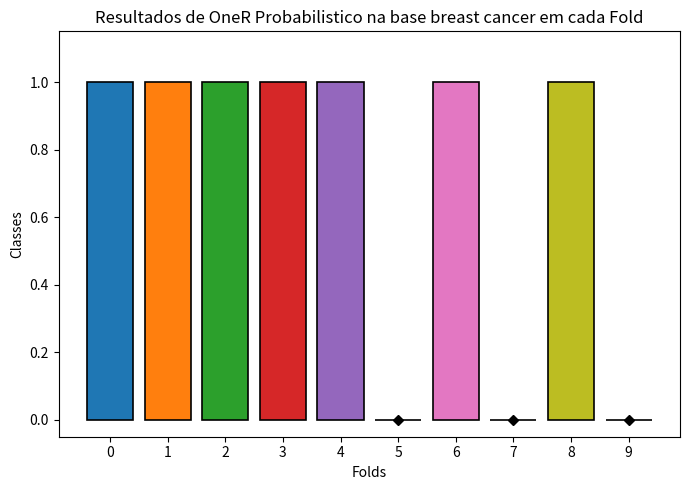

Which category has the lowest value across all series?

5